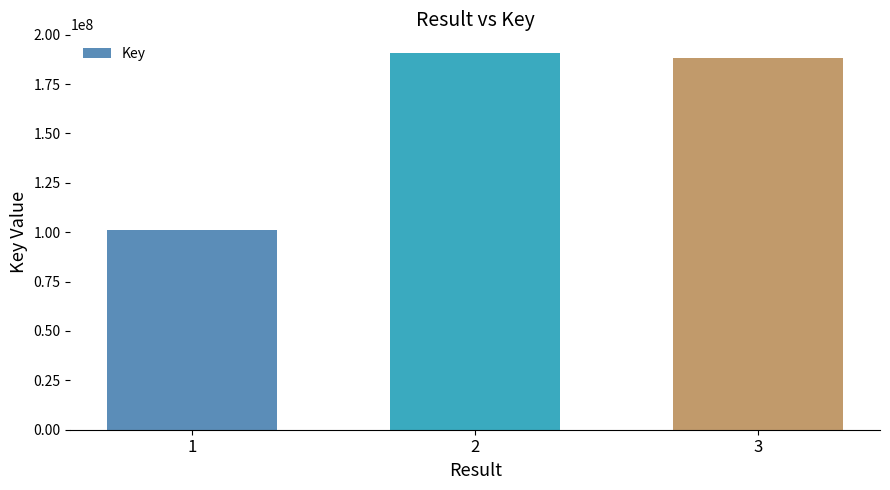

The chart shows a value of 190620594 at 2. True or false?

True